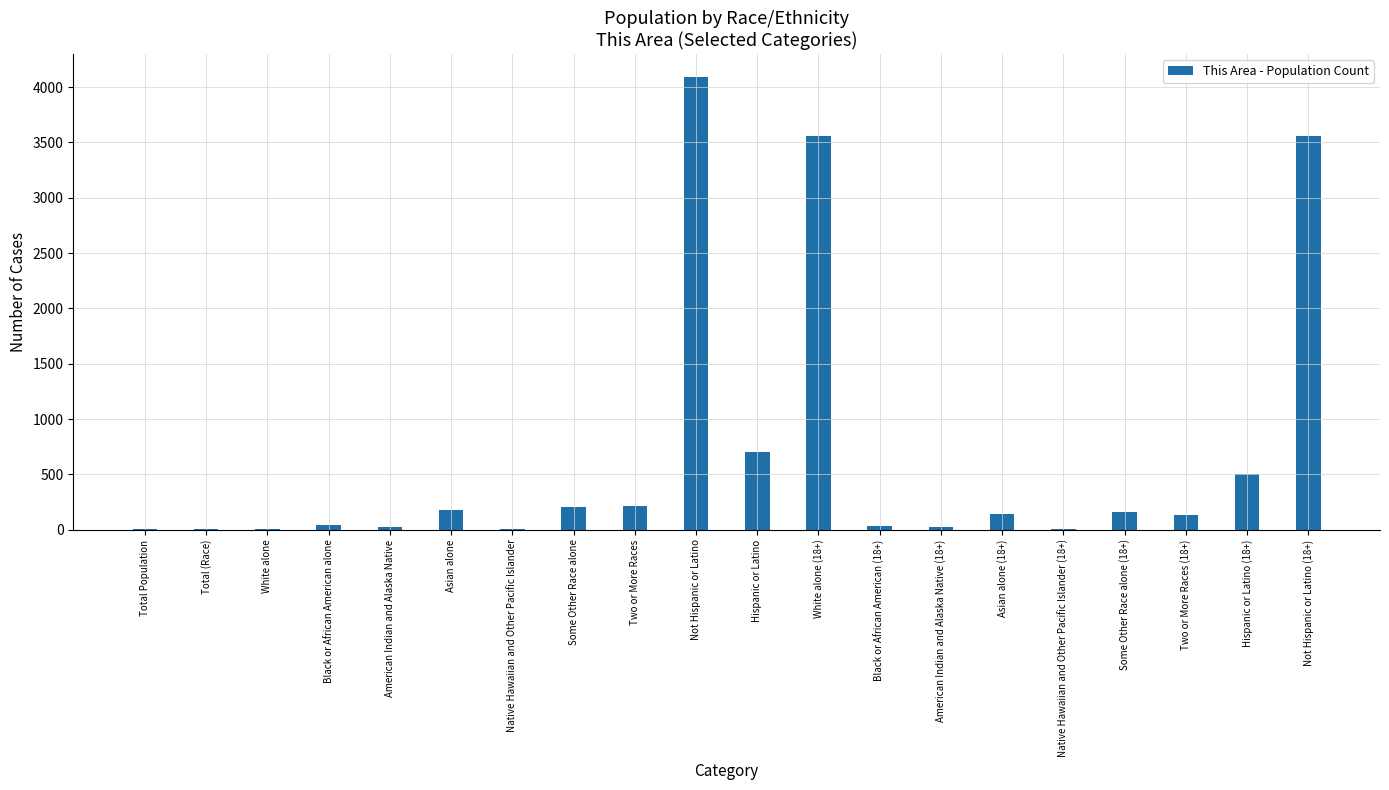

What is the sum of all values?

13607